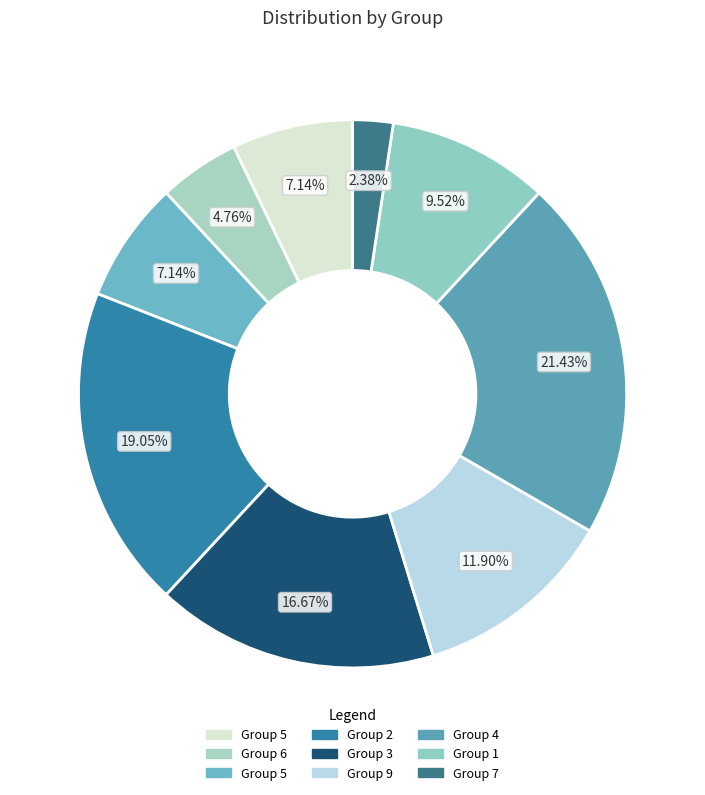

What is the largest slice in the pie chart?

4